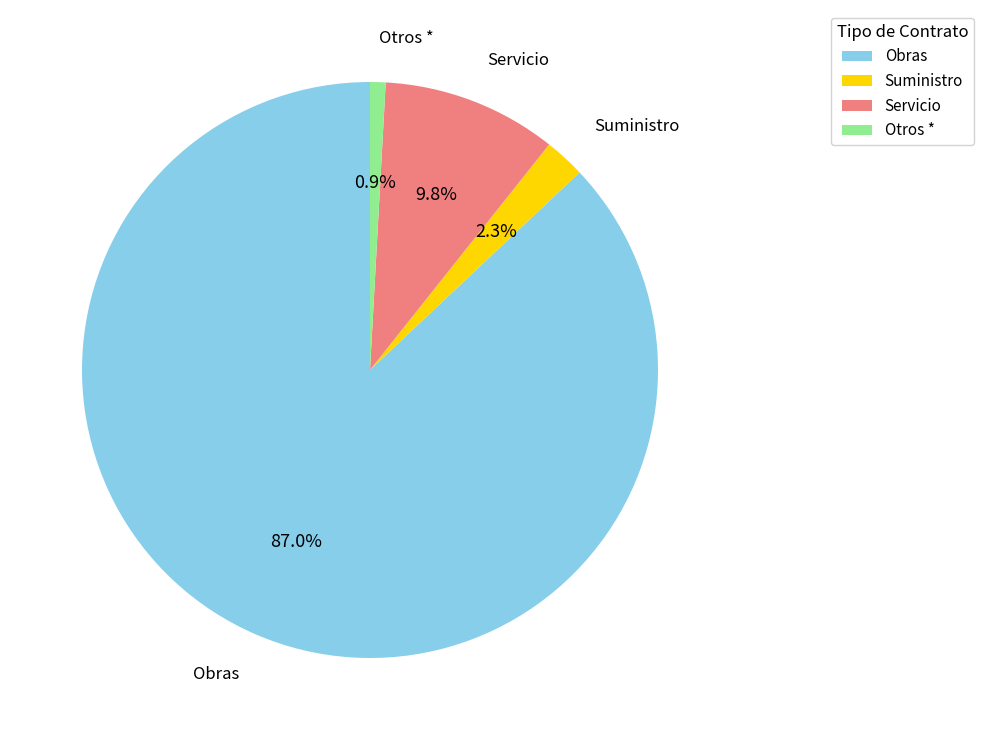

Is there any slice that represents more than half of the pie?

Yes